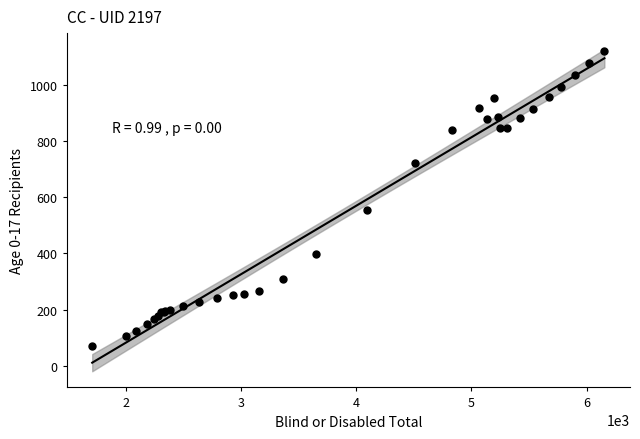

What Y value in the scatter plot is closest to 596?

556